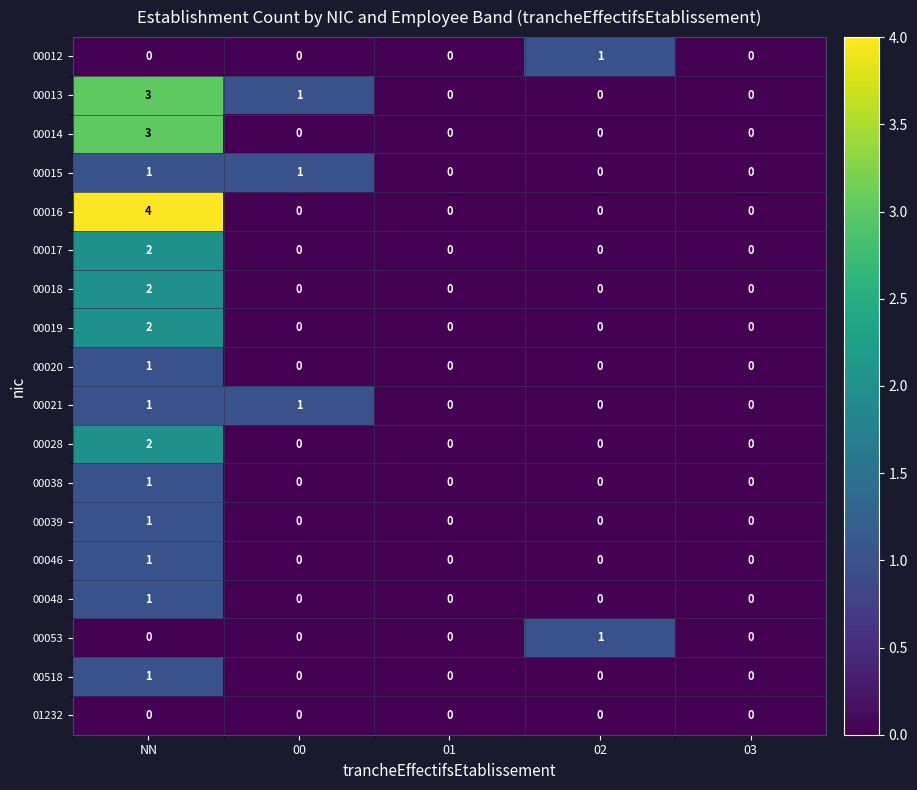

Which label corresponds to the largest value in the chart?

NN